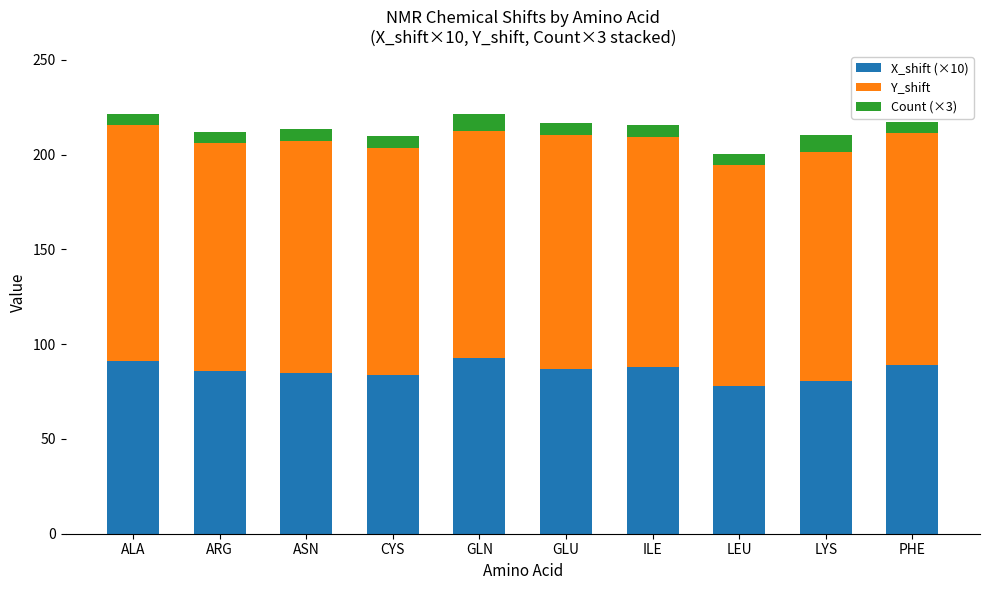

What is the difference between the X_shift (×10) values at GLN and LYS?

12.3